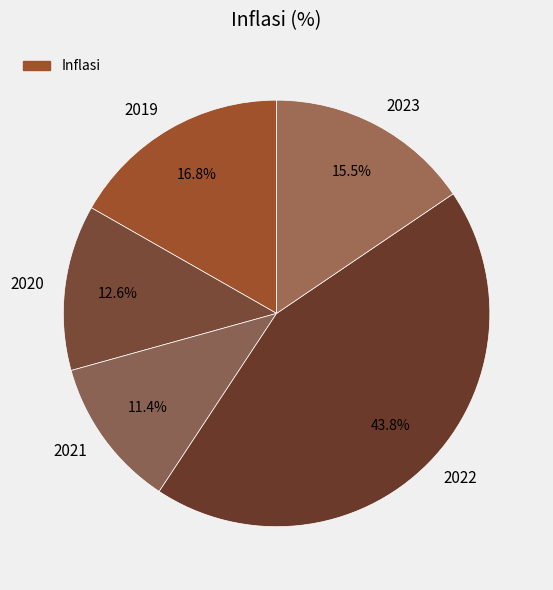

How many segments does this pie chart have?

5